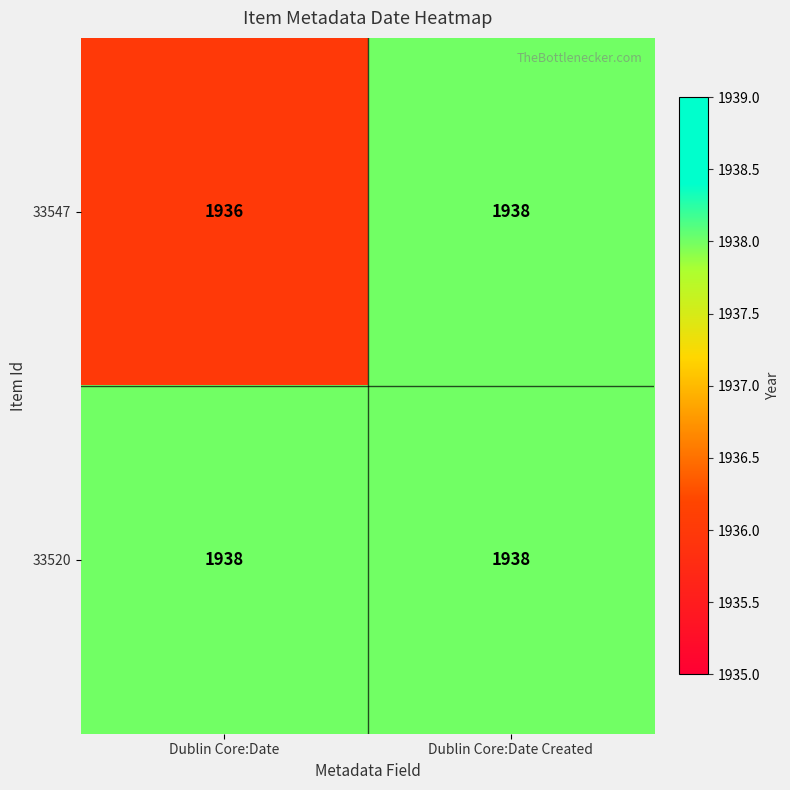

True or false: 33520 has a value of 1938 at Dublin Core:Date Created.

True